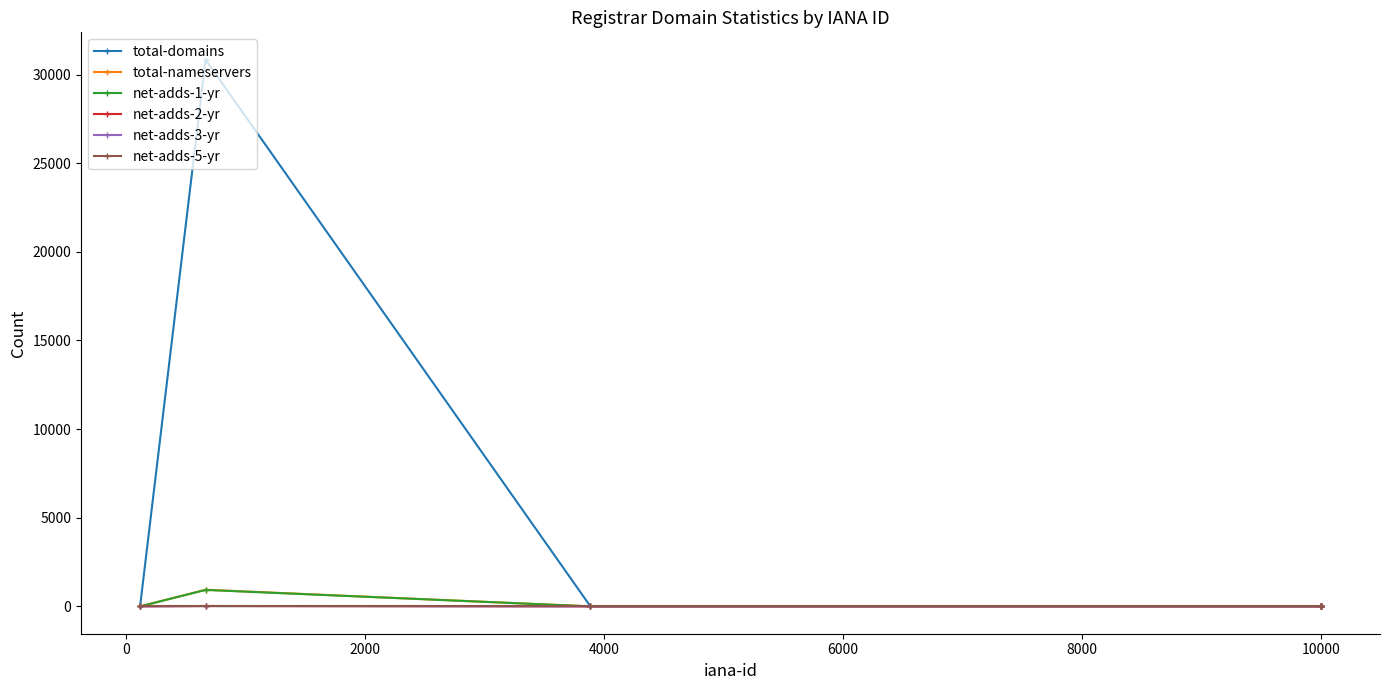

Which series has the widest spread of values?

total-domains